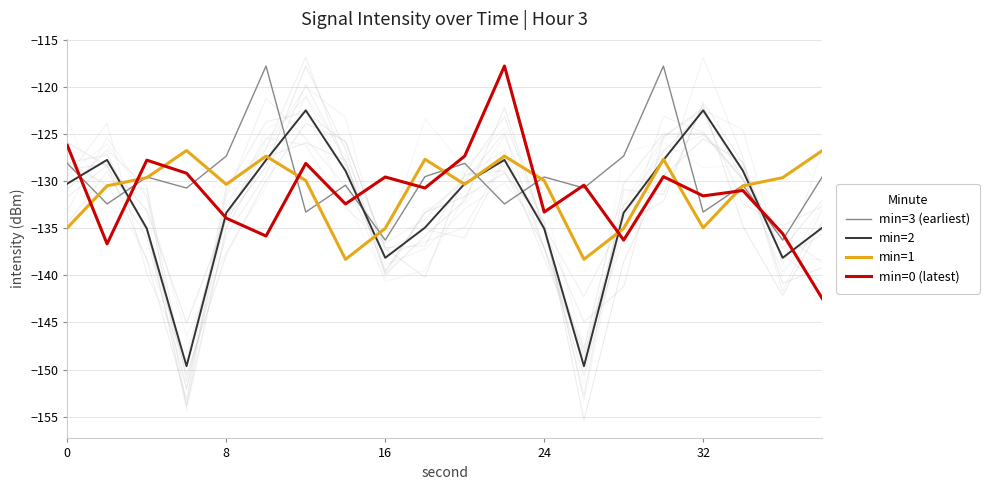

After their last crossing, which series has the higher values: min=1 or min=0 (latest)?

min=1